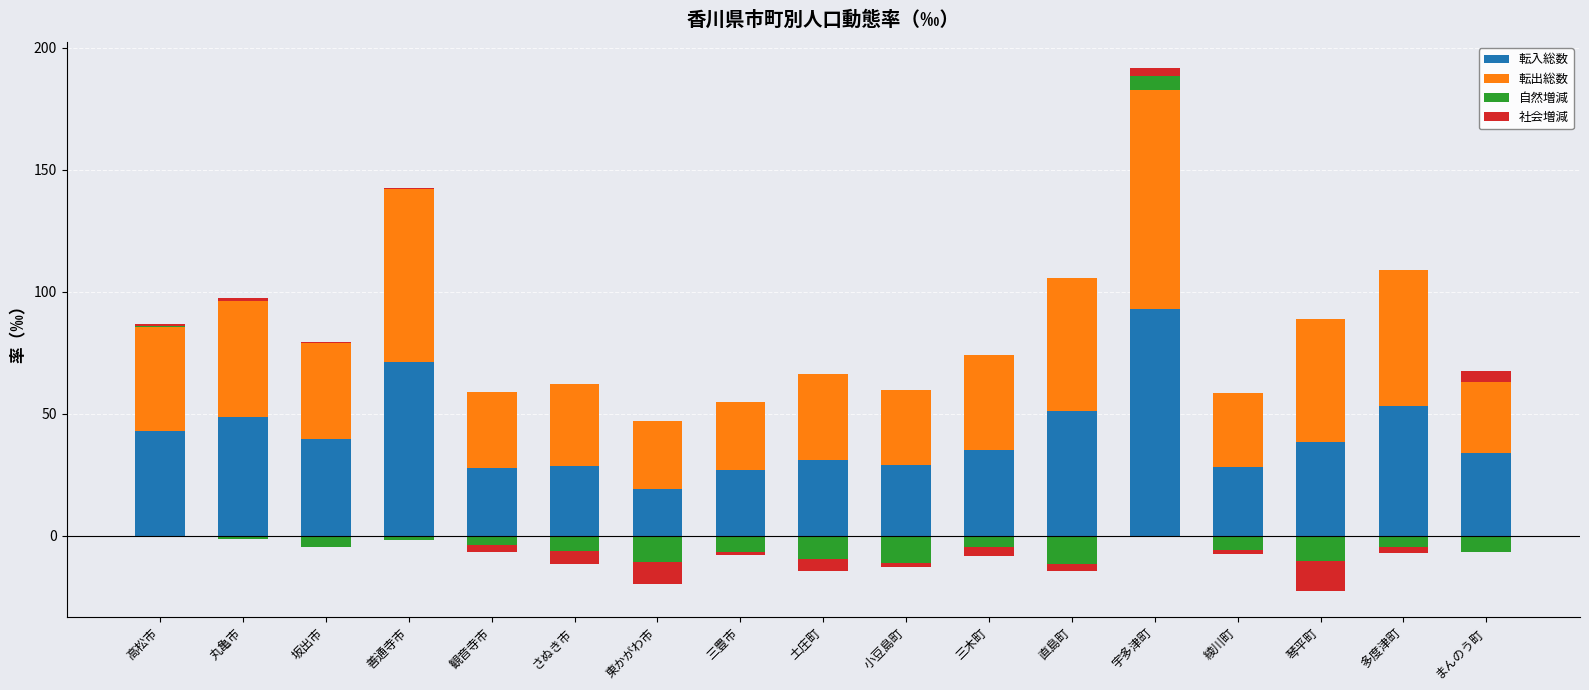

At which label does 自然増減 reach its minimum?

丸亀市